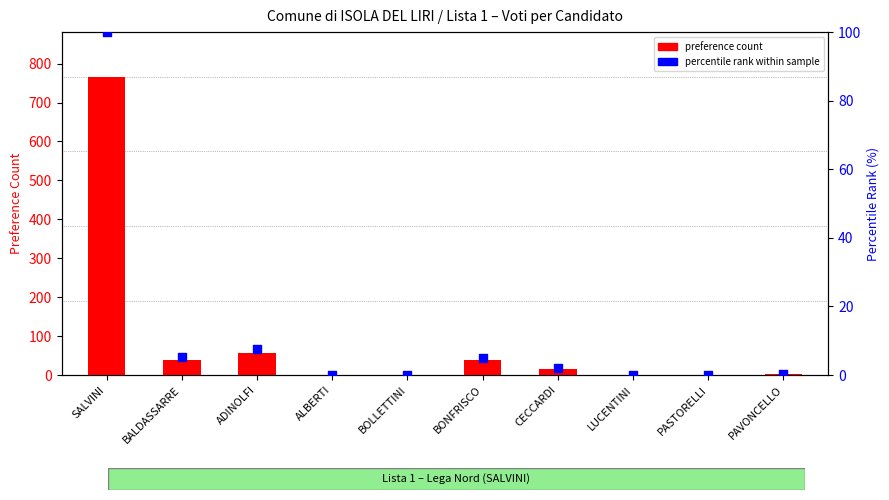

Which series contains the lowest Y value?

preference count